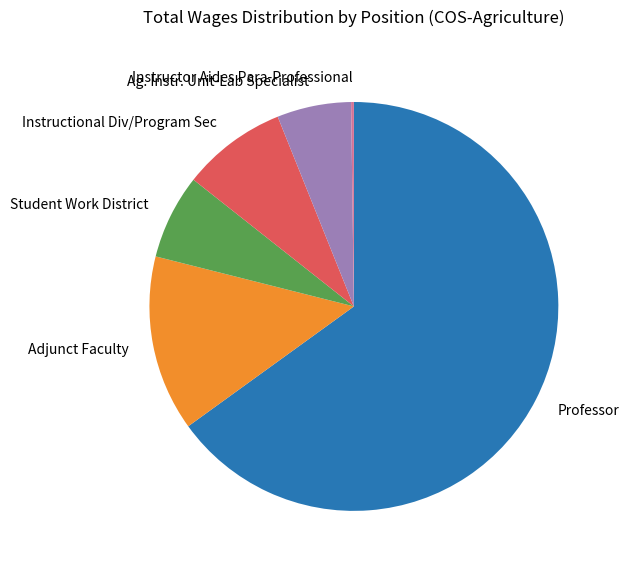

Which has a higher value, Adjunct Faculty or Ag. Instr. Unit-Lab Specialist?

Adjunct Faculty